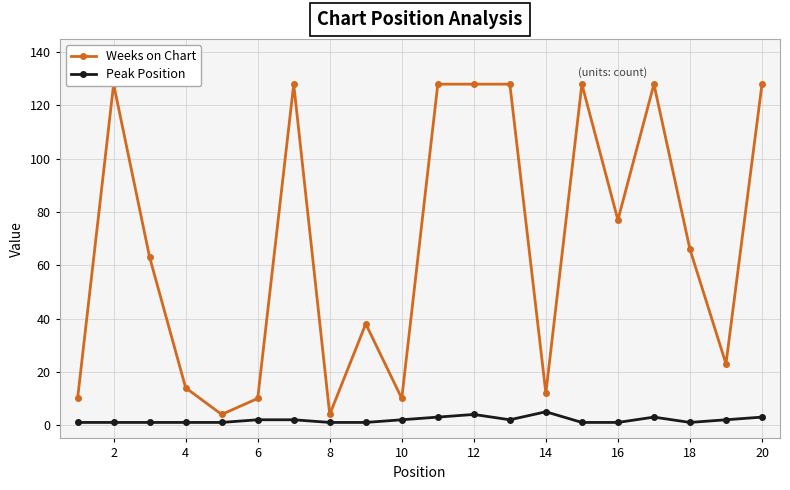

True or false: Weeks on Chart and Peak Position intersect in this chart.

False